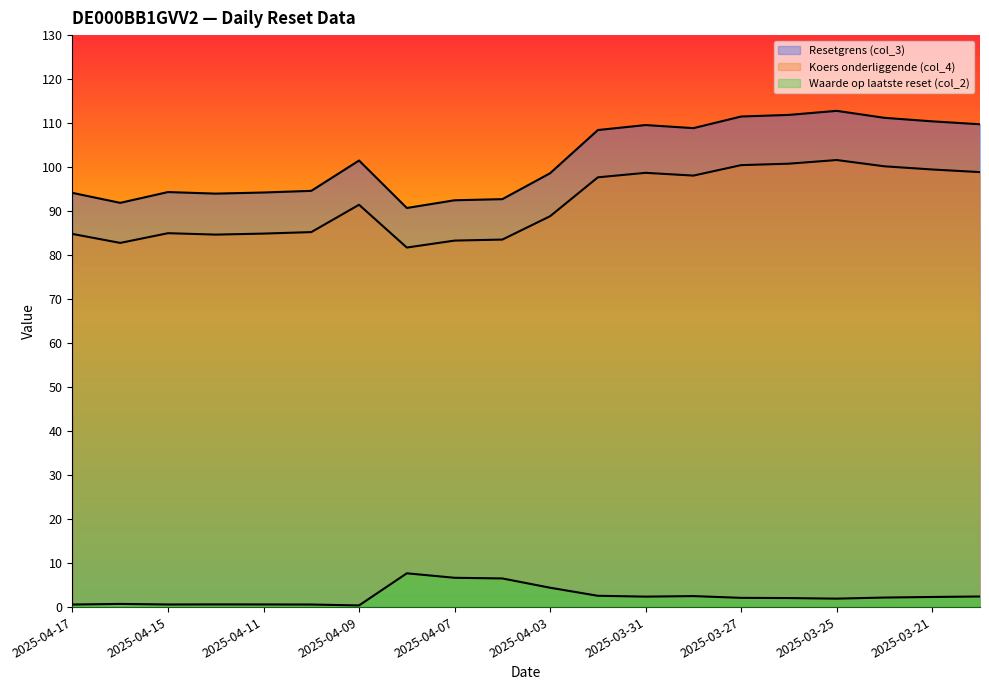

At which category does Resetgrens (col_3) reach its first local peak?

2025-04-15